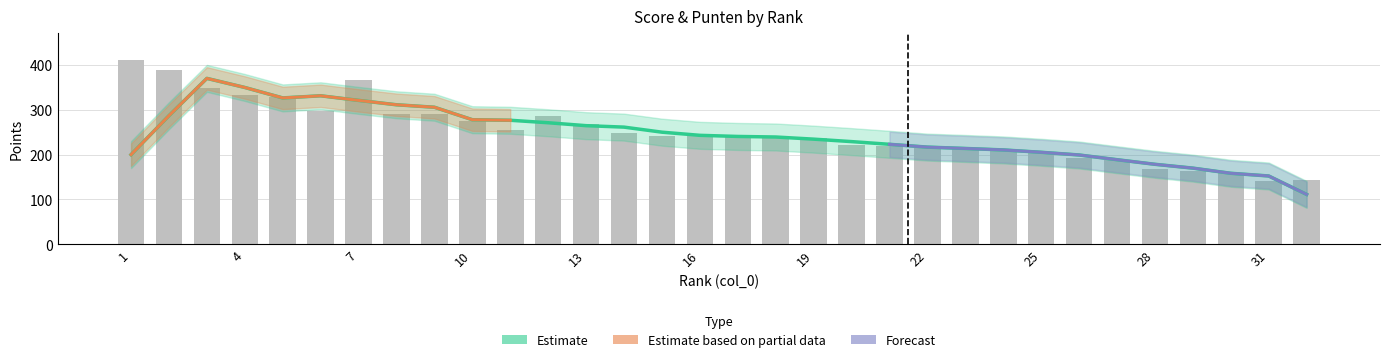

Reading left to right, what are all the values shown in this chart?

1=410	2=389	3=347	4=332	5=329	6=296	7=366	8=291	9=290	10=274	11=255	12=286	13=268	14=248	15=242	16=241	17=240	18=238	19=237	20=222	21=218	22=214	23=212	24=210	25=205	26=193	27=188	28=168	29=164	30=159	31=142	32=144